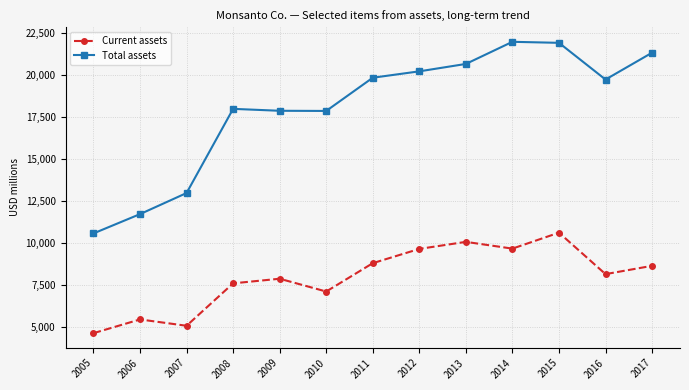

Rank the series at 2005 from highest to lowest value.

Total assets, Current assets